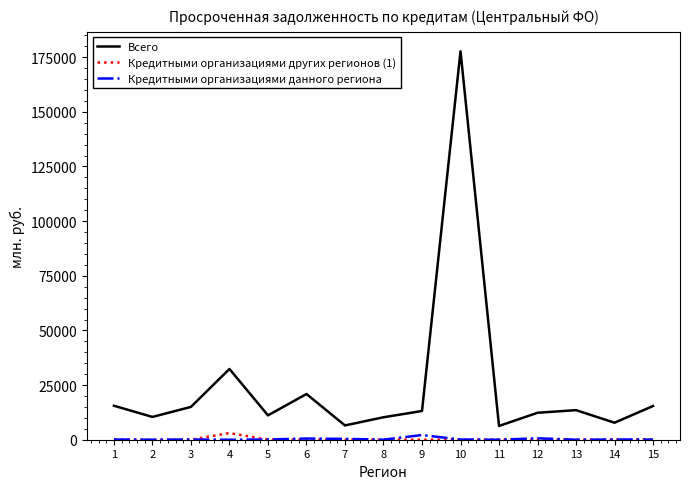

Which series has the largest range (max minus min)?

Всего